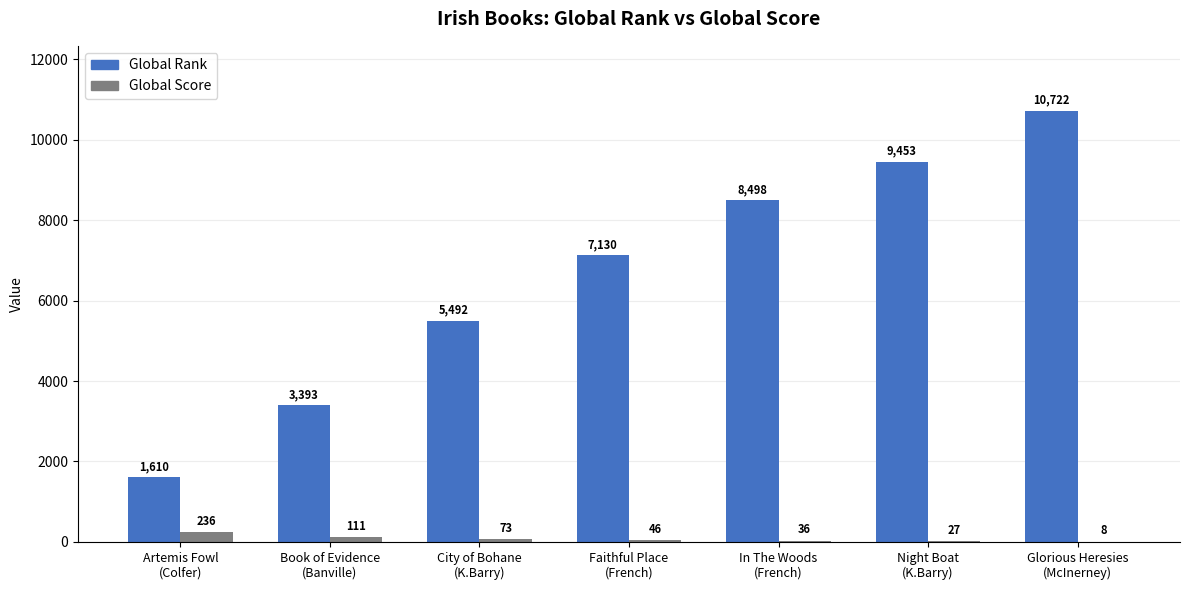

Reading left to right, list all the values displayed in this chart.

Global Rank: 1610	3393	5492	7130	8498	9453	10722
Global Score: 236	111	73	46	36	27	8